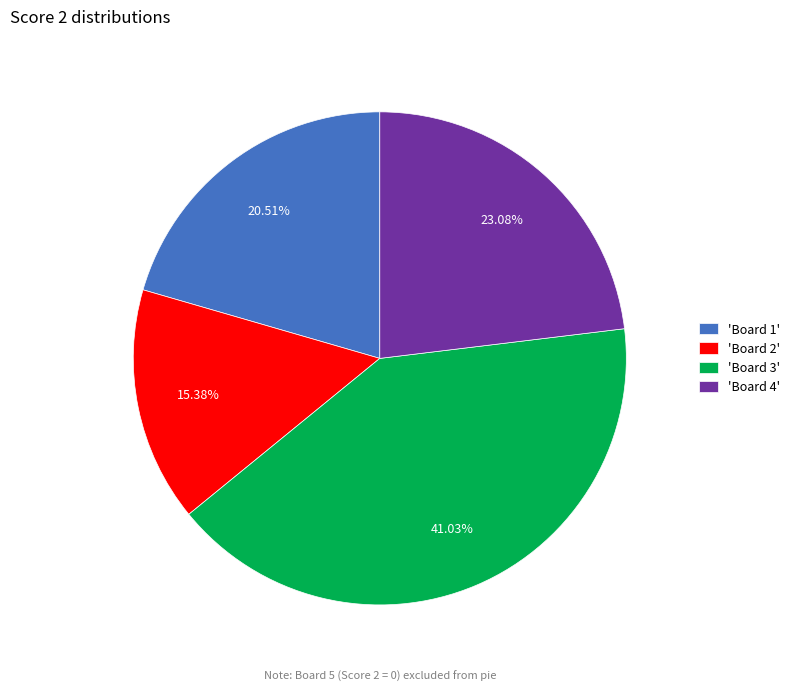

Which slice is the smallest?

'Board 2'